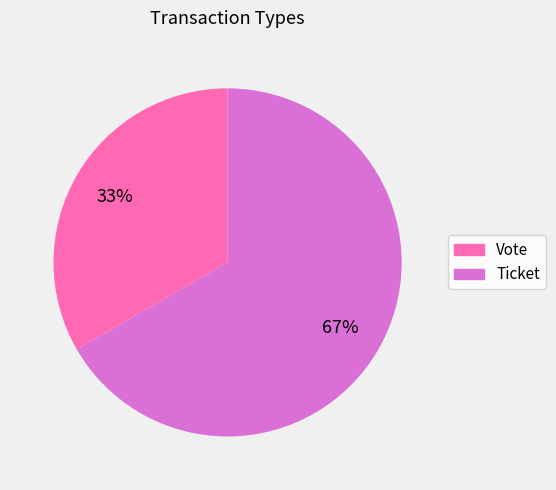

To the nearest percent, what portion does Vote represent?

33%